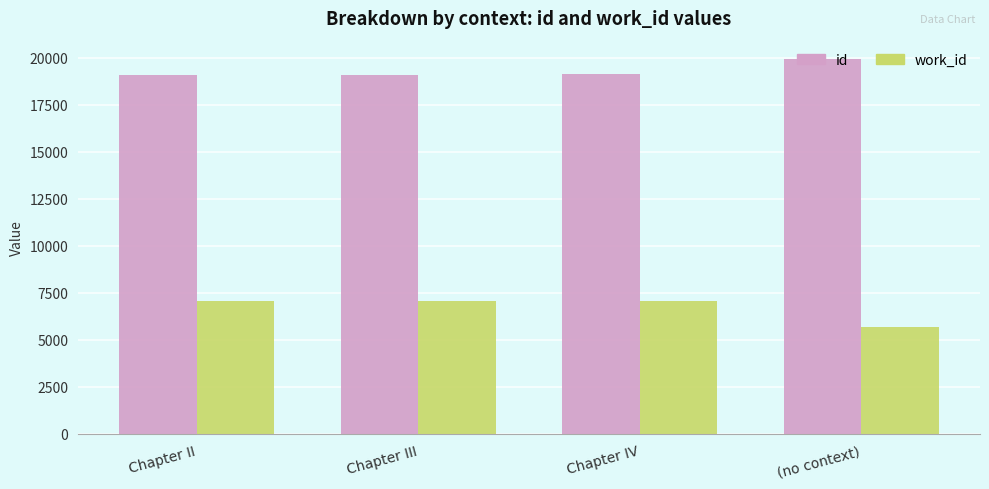

What is the difference between the second highest and minimum values in the work_id series?

1394